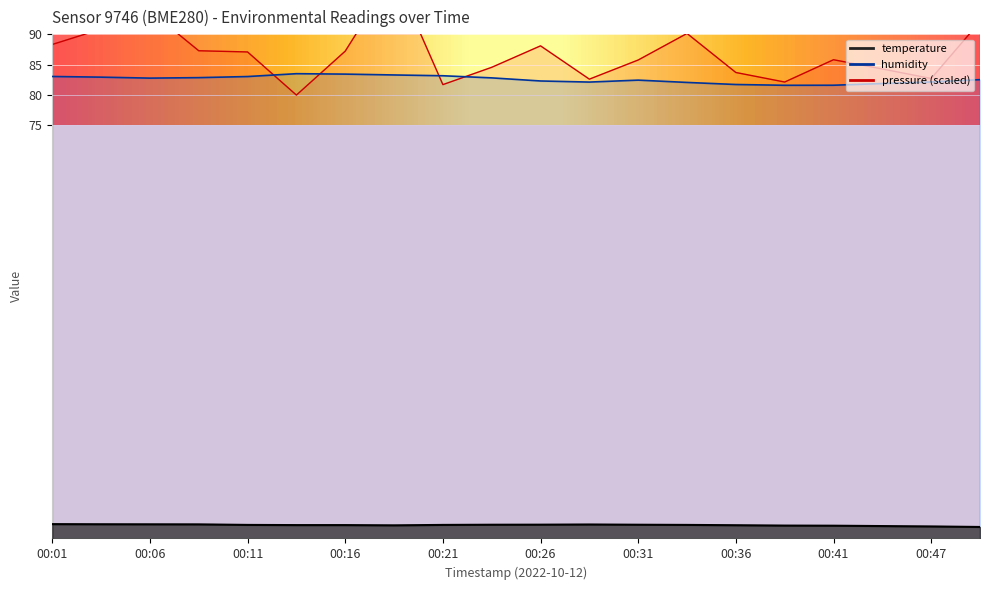

True or false: humidity has a value of 131.8 at 00:04.

False